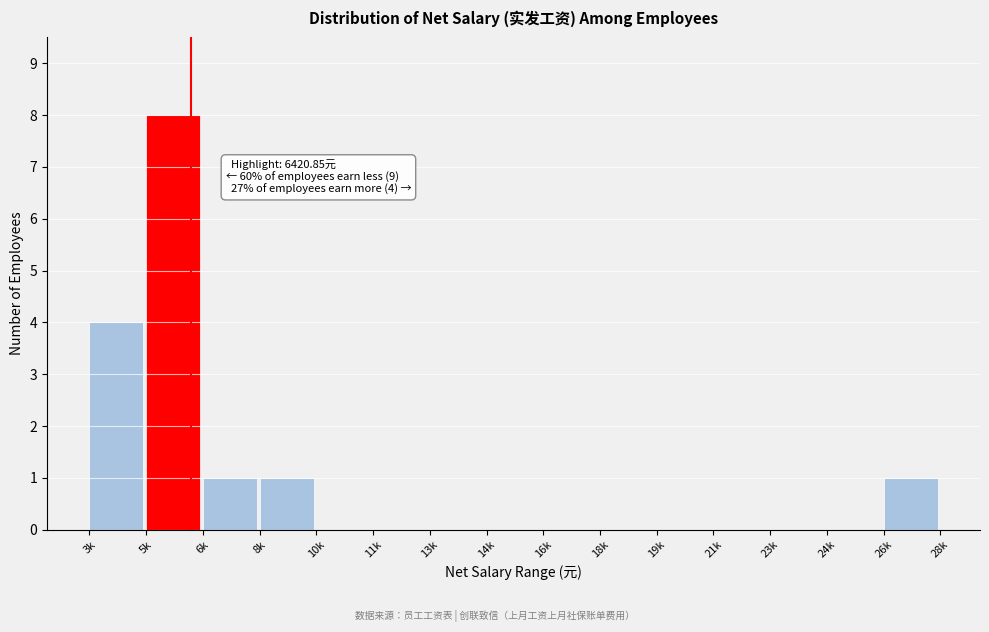

Reading right to left, list all the values displayed in this chart.

26k=1	24k=0	23k=0	21k=0	19k=0	18k=0	16k=0	14k=0	13k=0	11k=0	10k=0	8k=1	6k=1	5k=8	3k=4